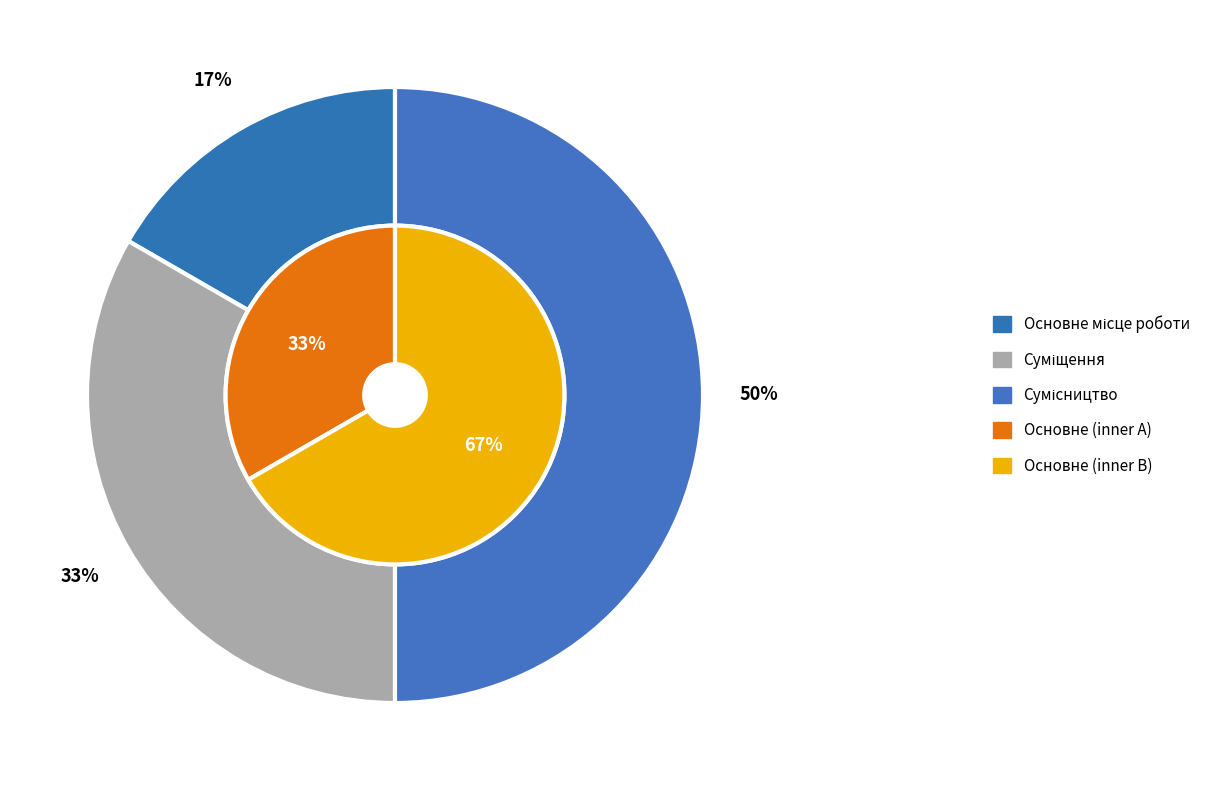

Rank the categories by value from highest to lowest.

Сумісництво, Суміщення, Основне місце роботи